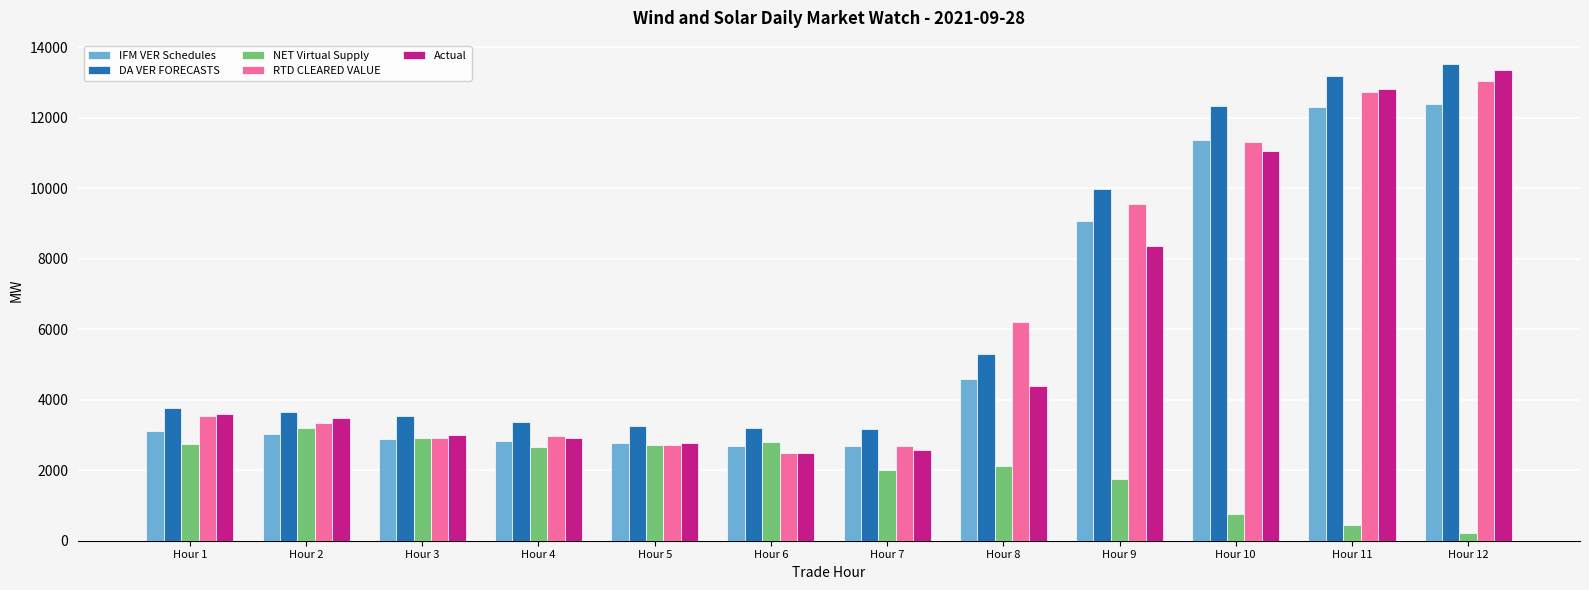

What is the difference between the maximum and minimum values in the RTD CLEARED VALUE series?

10566.5